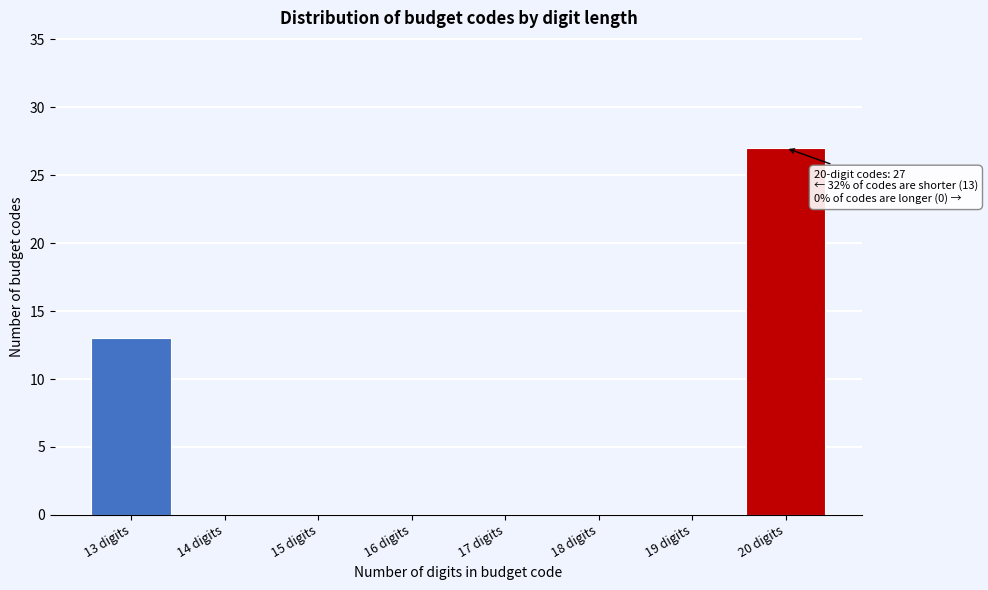

Reading right to left, extract all data points from this chart.

20 digits=27	19 digits=0	18 digits=0	17 digits=0	16 digits=0	15 digits=0	14 digits=0	13 digits=13